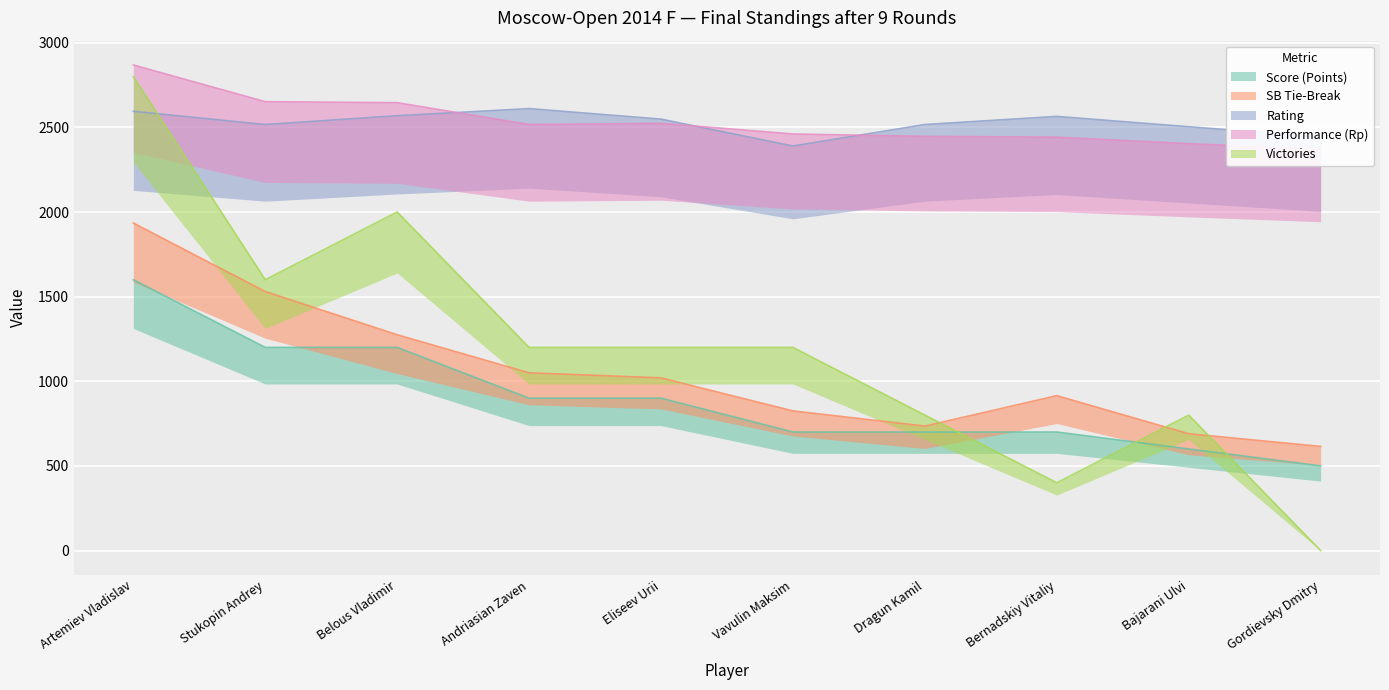

The value of Rating at Eliseev Urii is 2549. True or false?

True